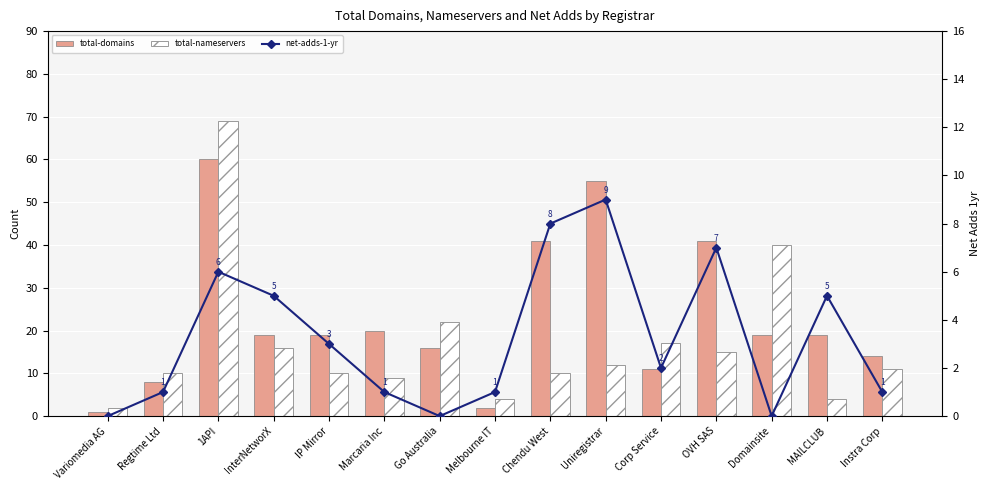

At Domainsite, list the series in order from largest to smallest.

total-nameservers, total-domains, net-adds-1-yr